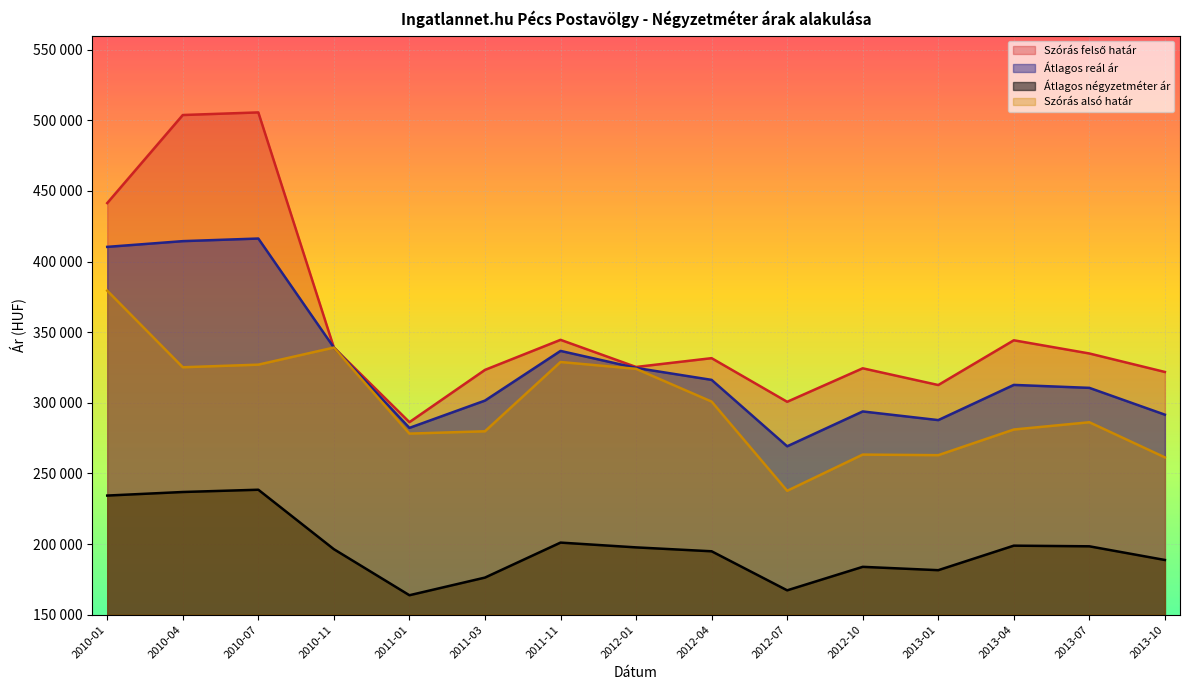

Which series has the largest range (max minus min)?

Szórás felső határ